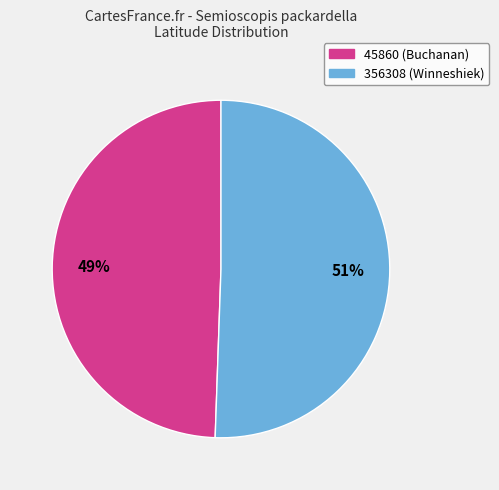

To the nearest percent, what is the combined percentage of 45860 (Buchanan) and 356308 (Winneshiek)?

100%